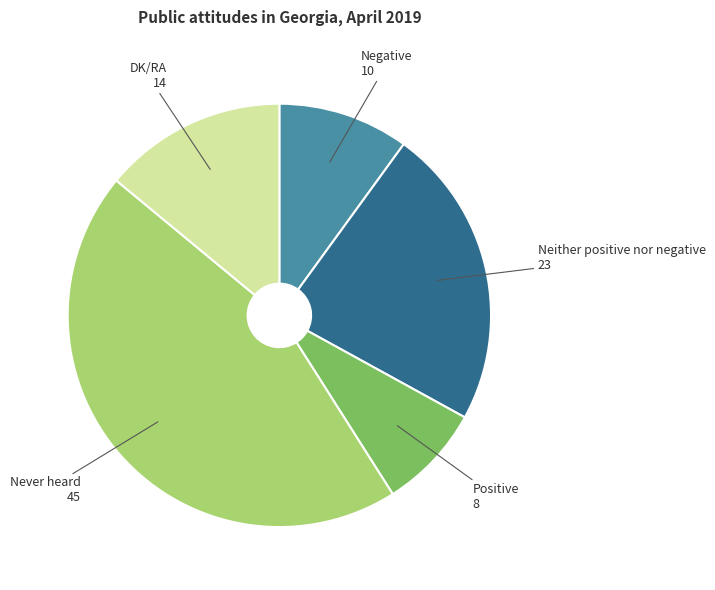

What is the ratio of the value at Never heard to the value at Negative?

4.5